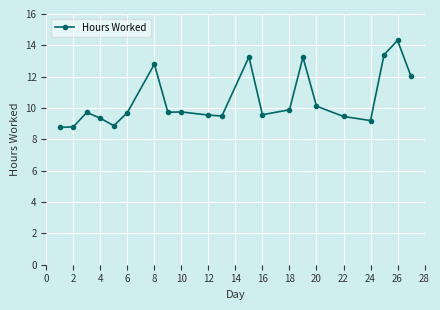

What is the value of the 8th point from the left?

9.7